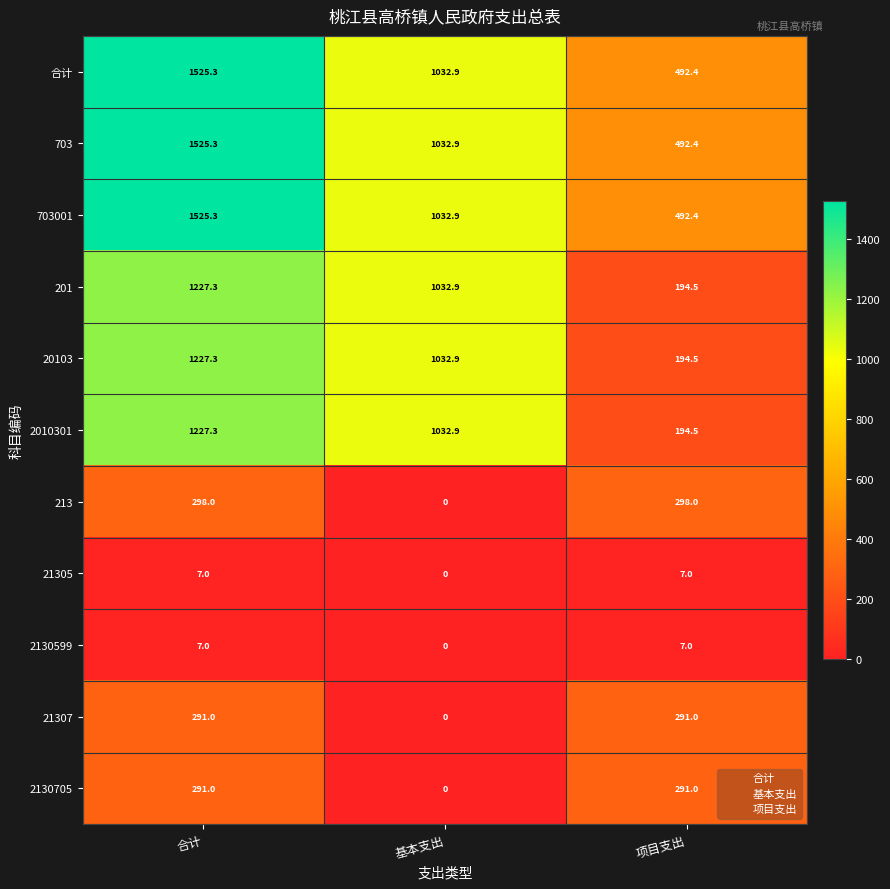

At which category does the chart reach its minimum across all series?

基本支出